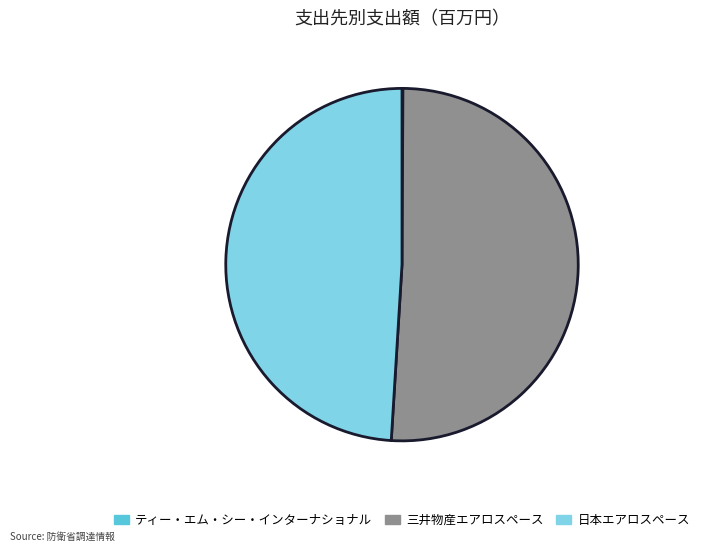

Is there any slice that represents more than half of the pie?

Yes